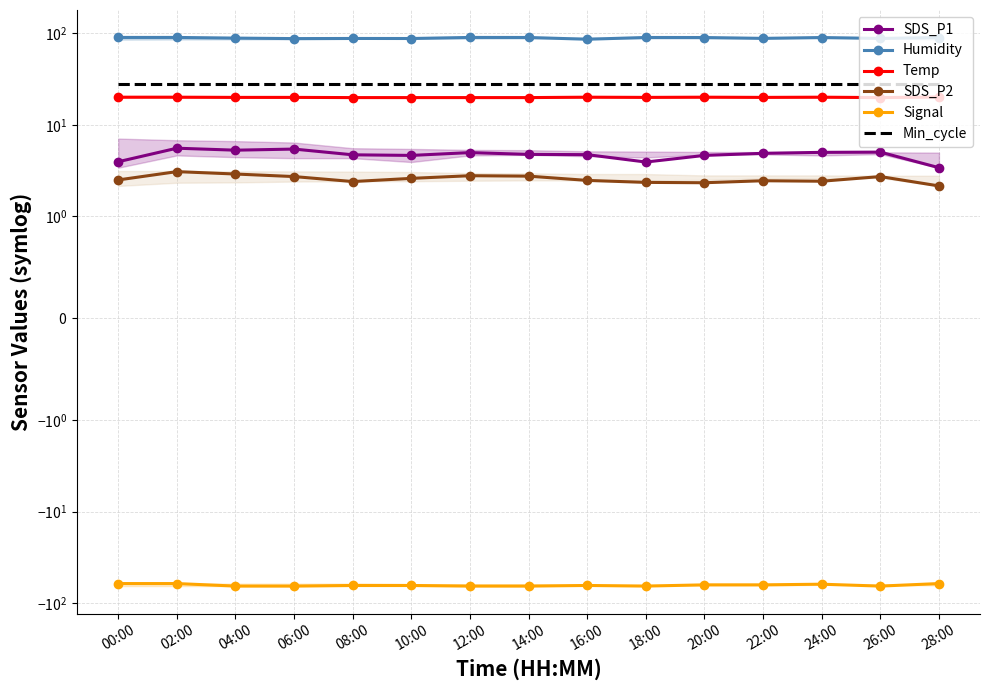

Is it true that Signal equals -98.1 at 26:00?

False